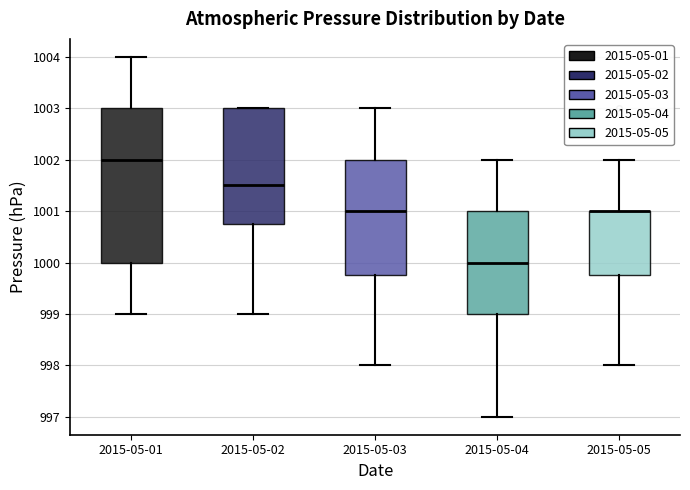

Where does the lower whisker of the box for 2015-05-04 end on the y-axis? The values are not printed on the chart, so give them approximately, as read against the axis.

997.0